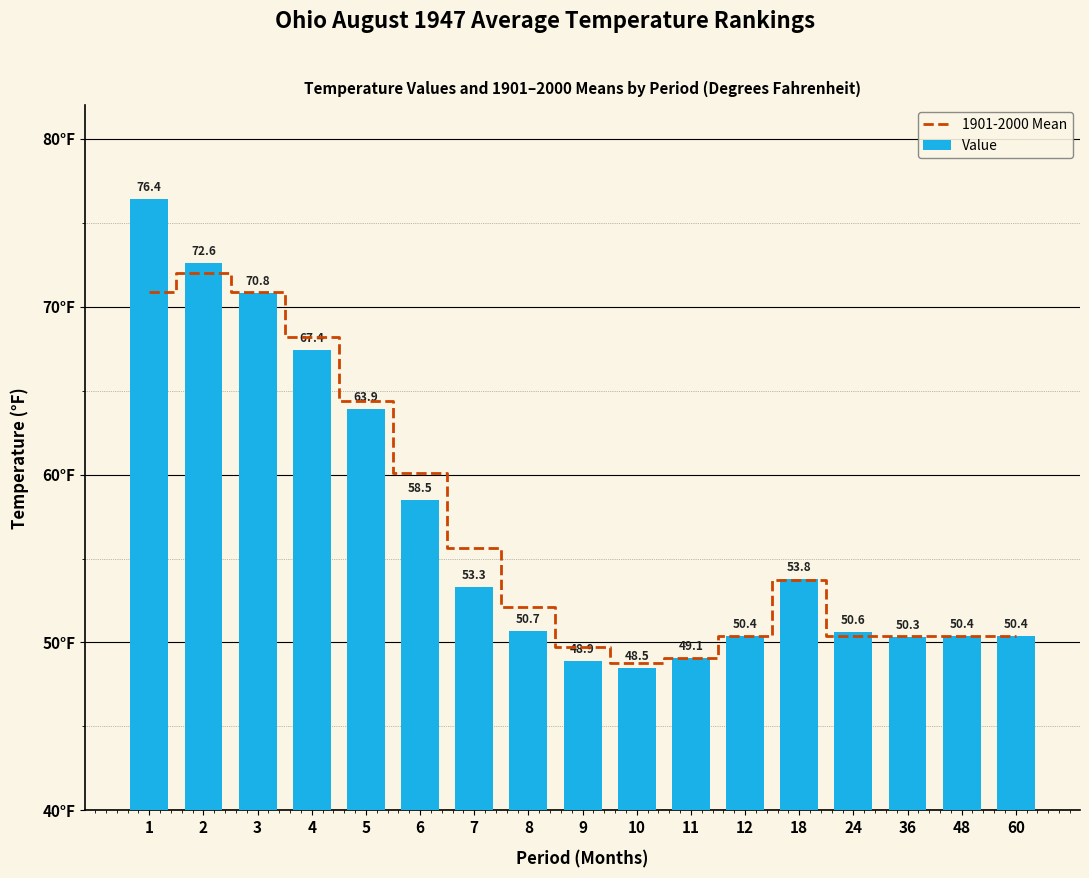

What is the value of the 1901-2000 Mean bar at the 7th from the left?

55.6